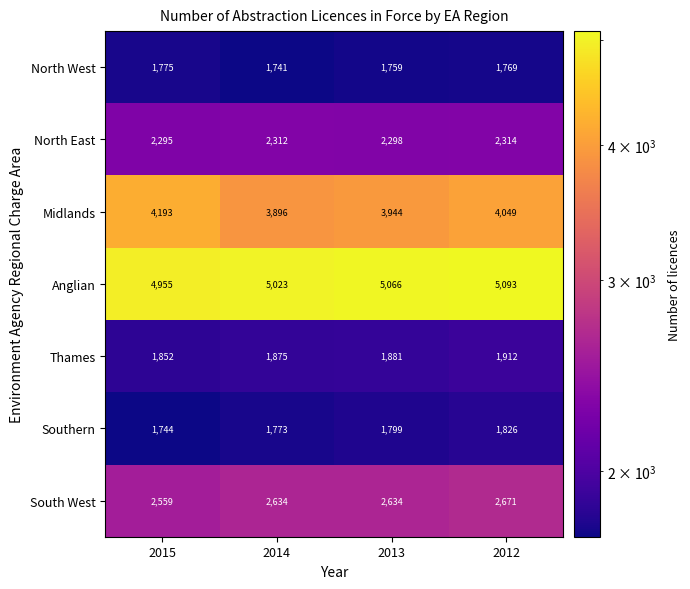

At how many categories does at least one series exceed 3022?

4